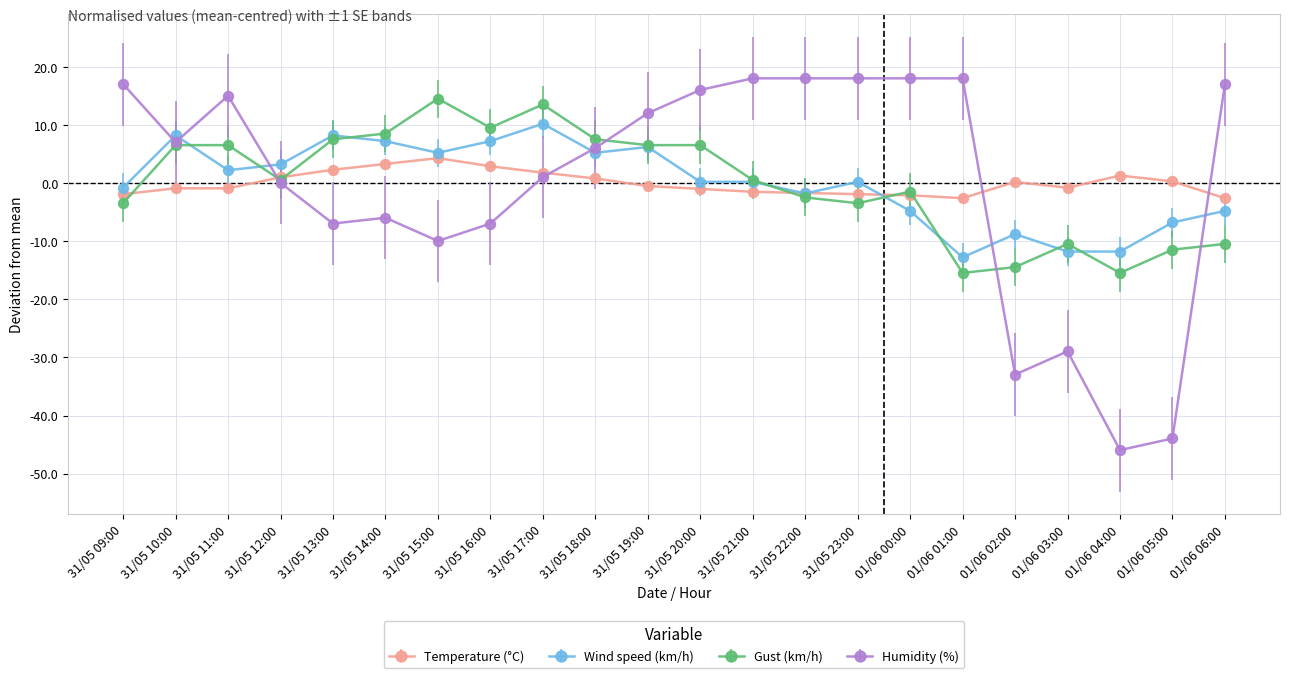

What is the spread (max minus min) of values at 31/05 16:00?

16.5